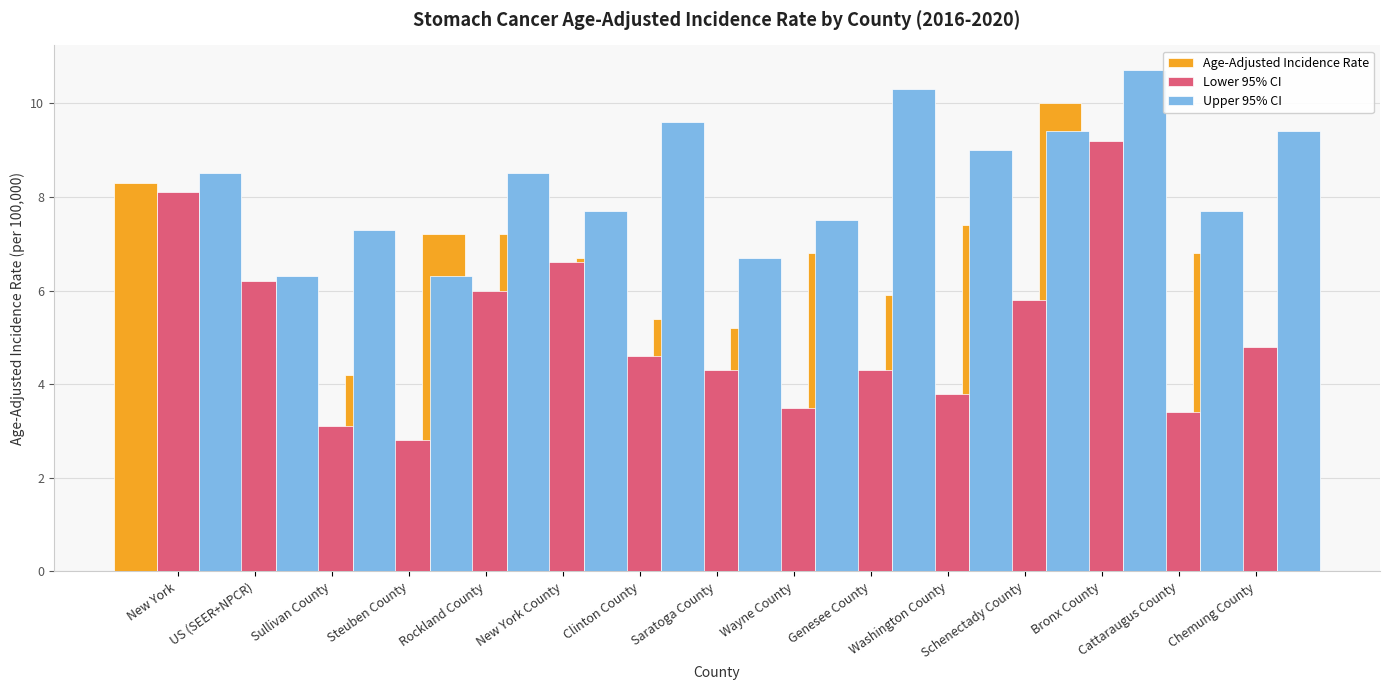

At Bronx County, list the series in order from smallest to largest.

Lower 95% CI, Age-Adjusted Incidence Rate, Upper 95% CI